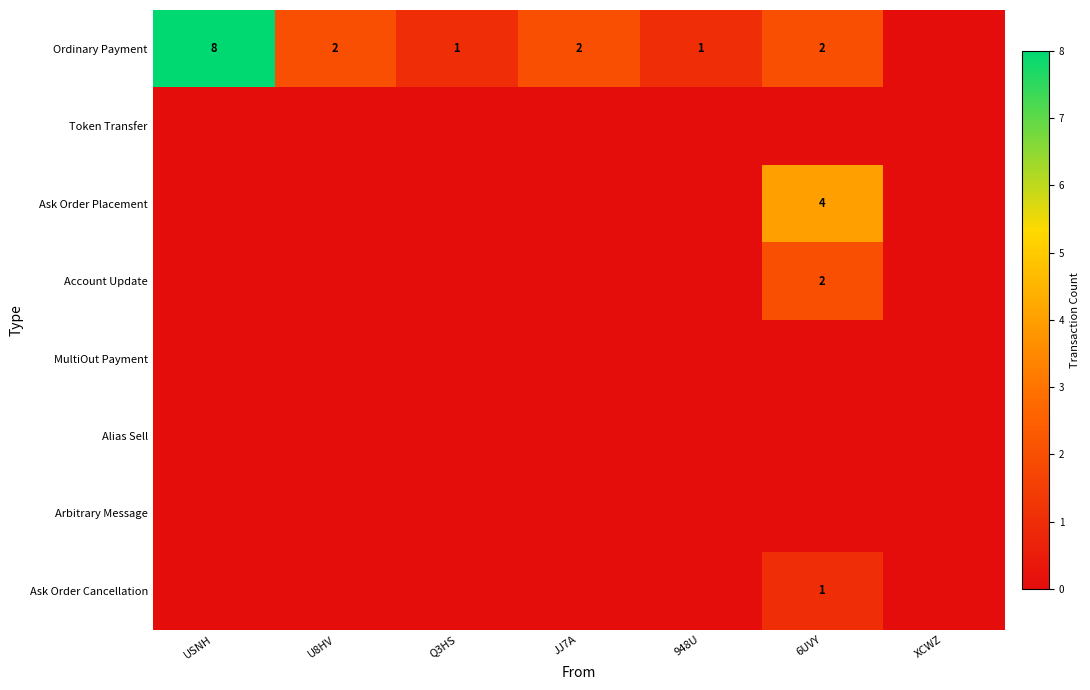

What is the difference between the Ordinary Payment values at USNH and 948U?

7